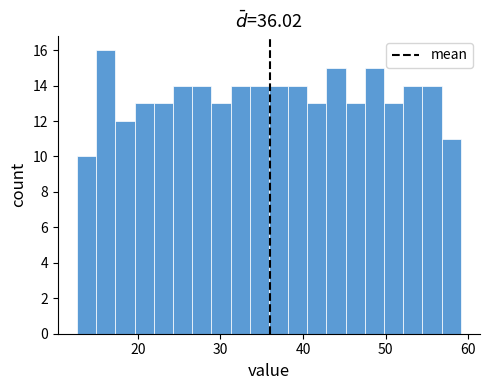

Read against the x-axis, roughly where is the centre of the tallest bar?

16